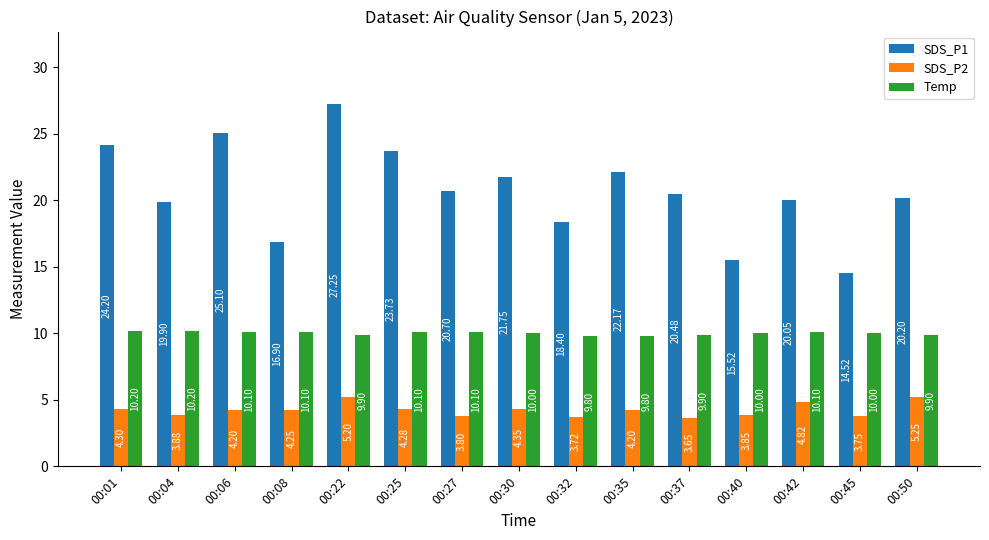

What is the difference between the maximum and second lowest values in the Temp series?

0.4